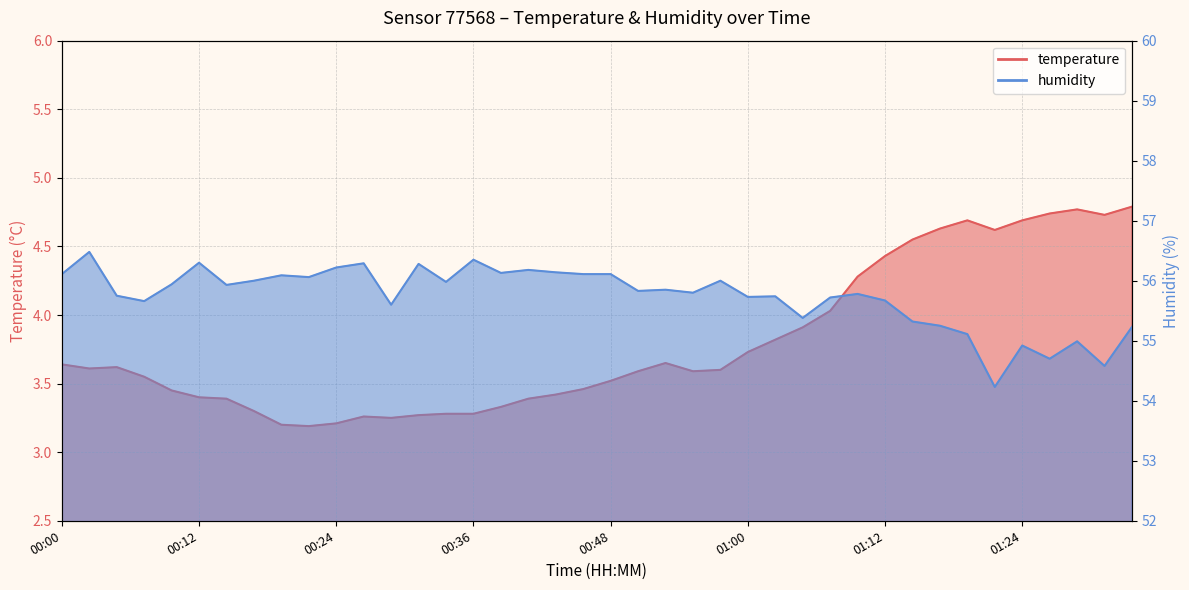

What are all the series names shown in the legend?

temperature, humidity